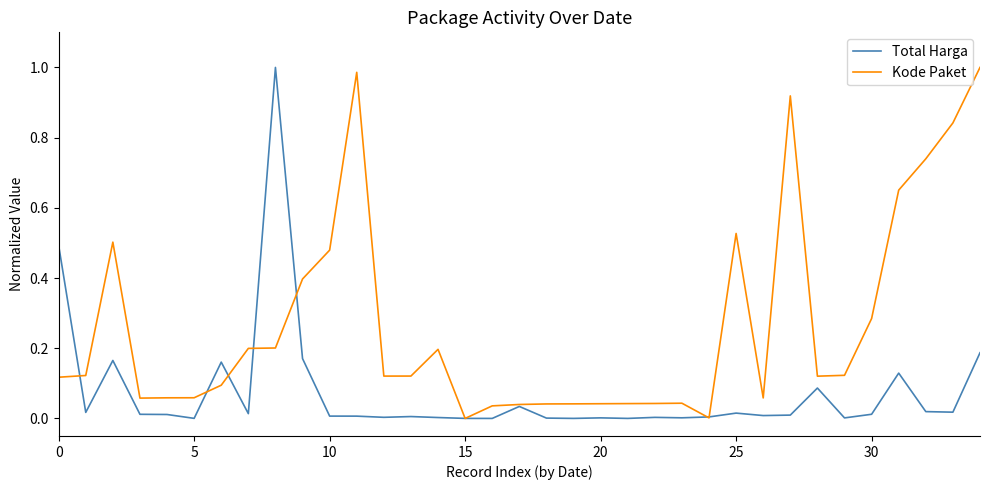

Which series has the largest total across all categories?

Kode Paket